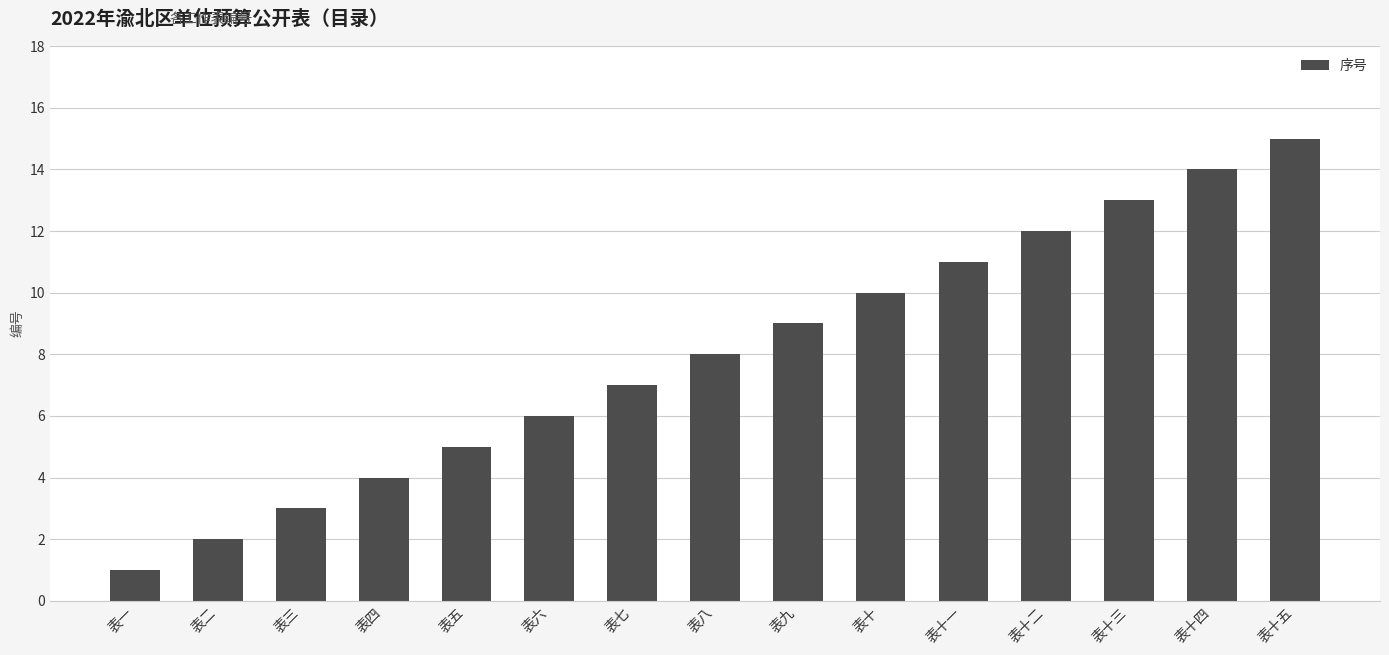

What is the greatest value displayed?

15